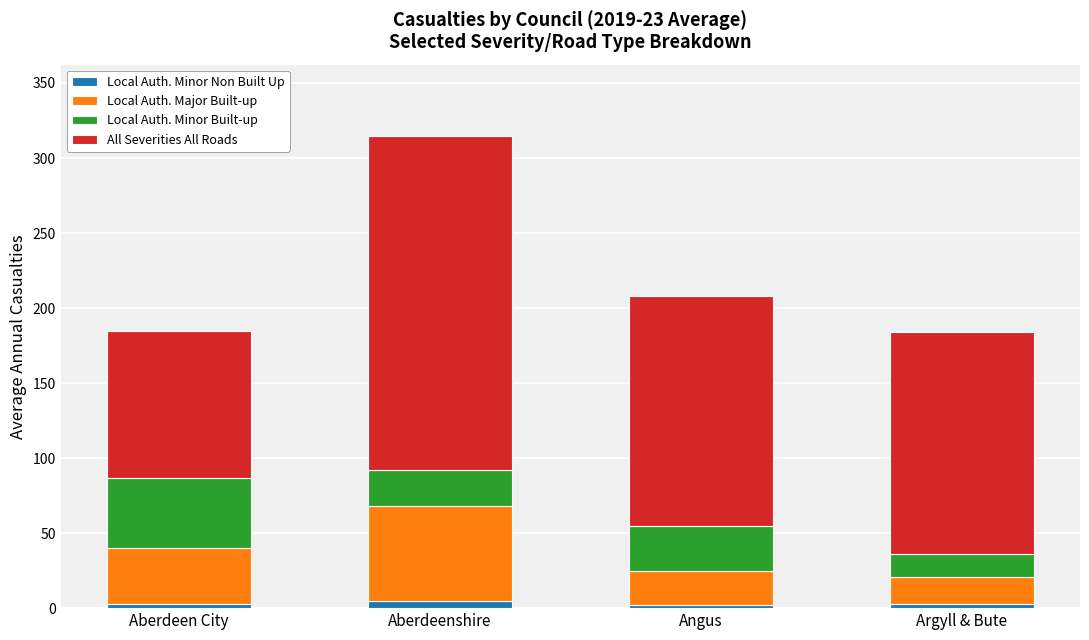

At which category is the sum across all series the highest?

Aberdeenshire